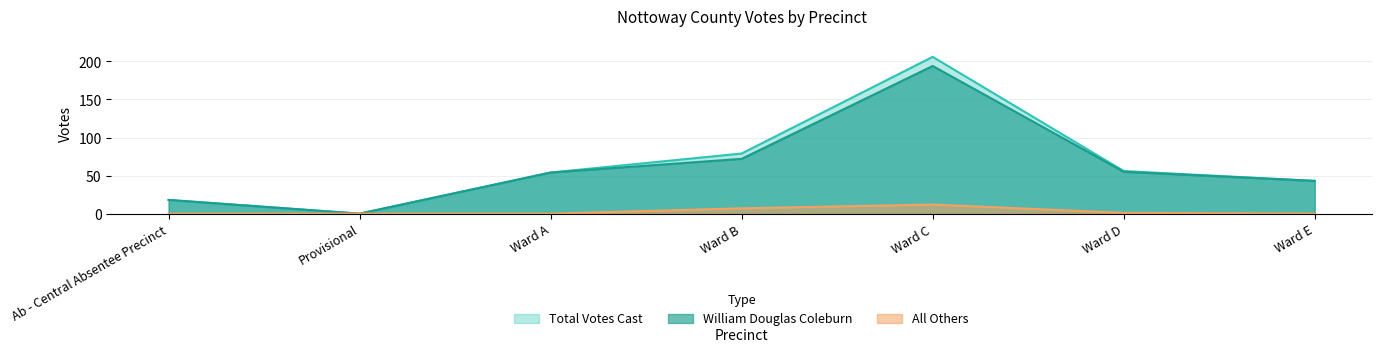

What is the difference between the maximum and minimum values in the William Douglas Coleburn series?

194